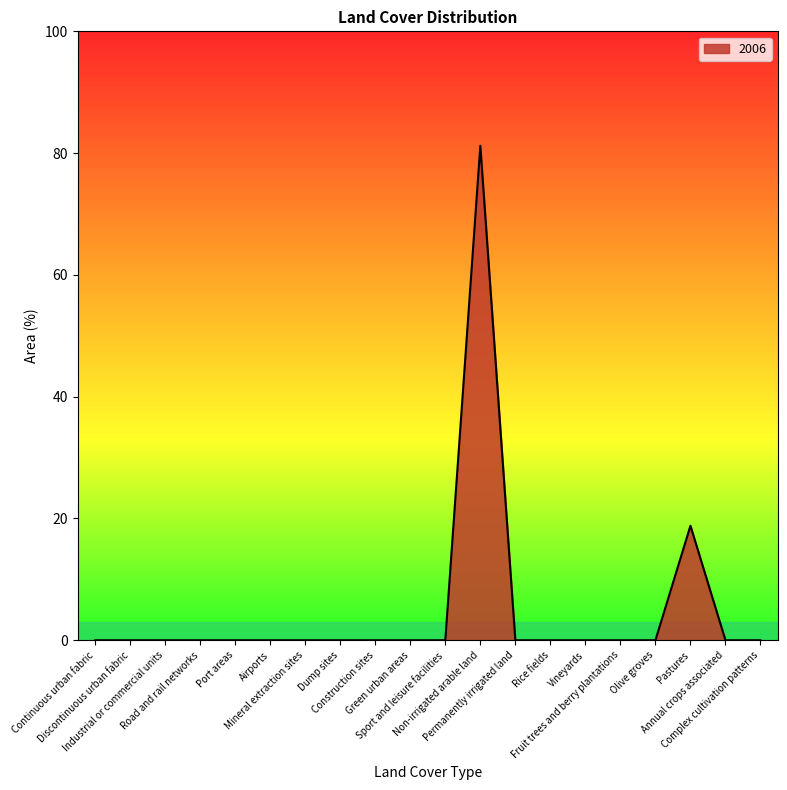

Does the chart have visible grid lines?

No